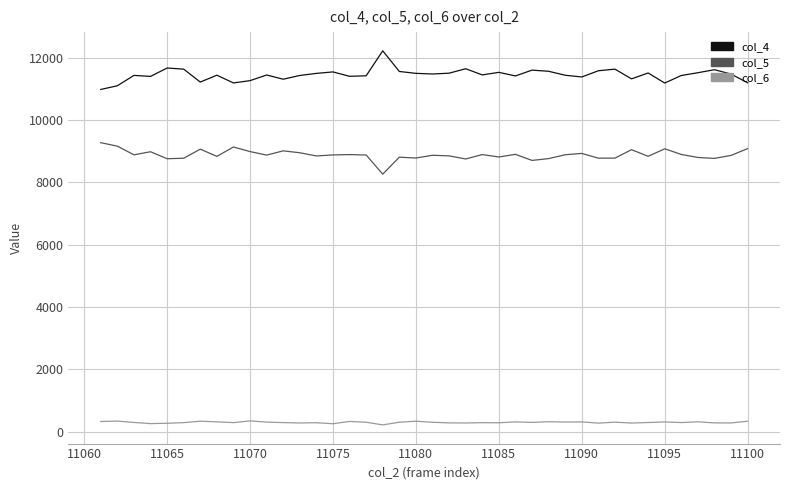

True or false: col_6 and col_5 cross at least once.

False